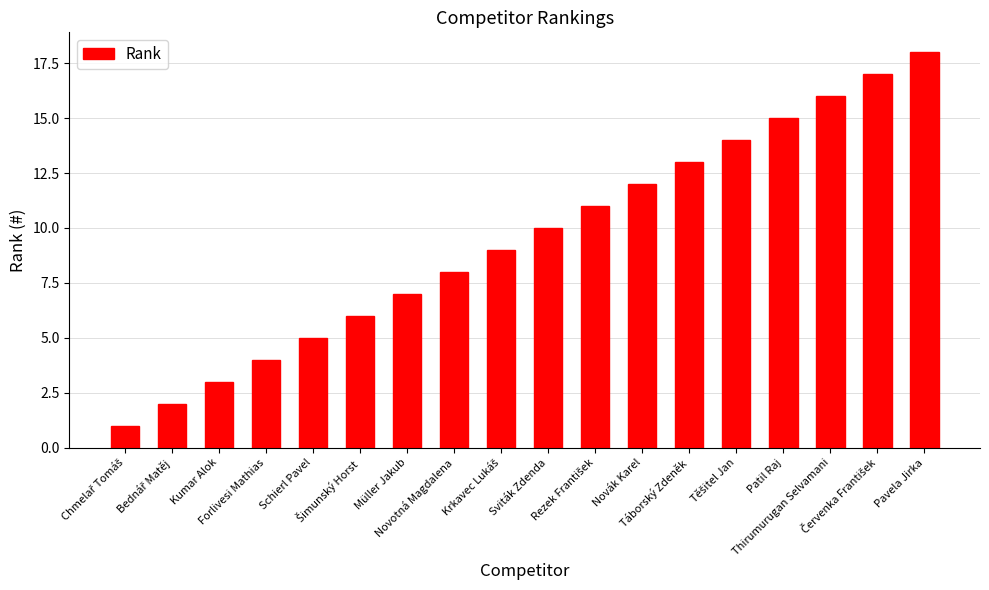

What is the greatest value displayed?

18